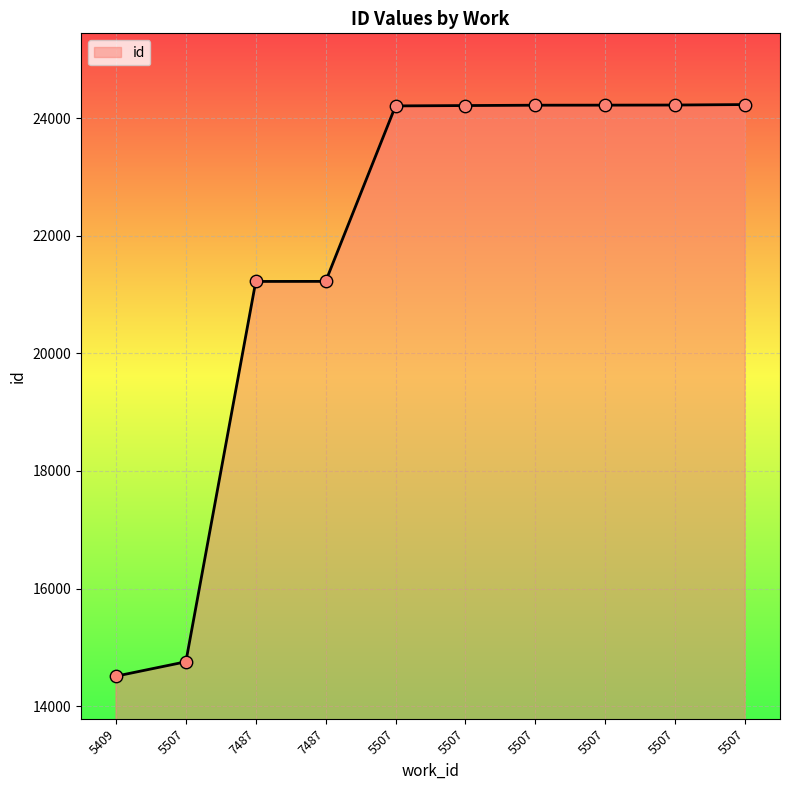

What is the change in value from 5409 to 5507?

+245